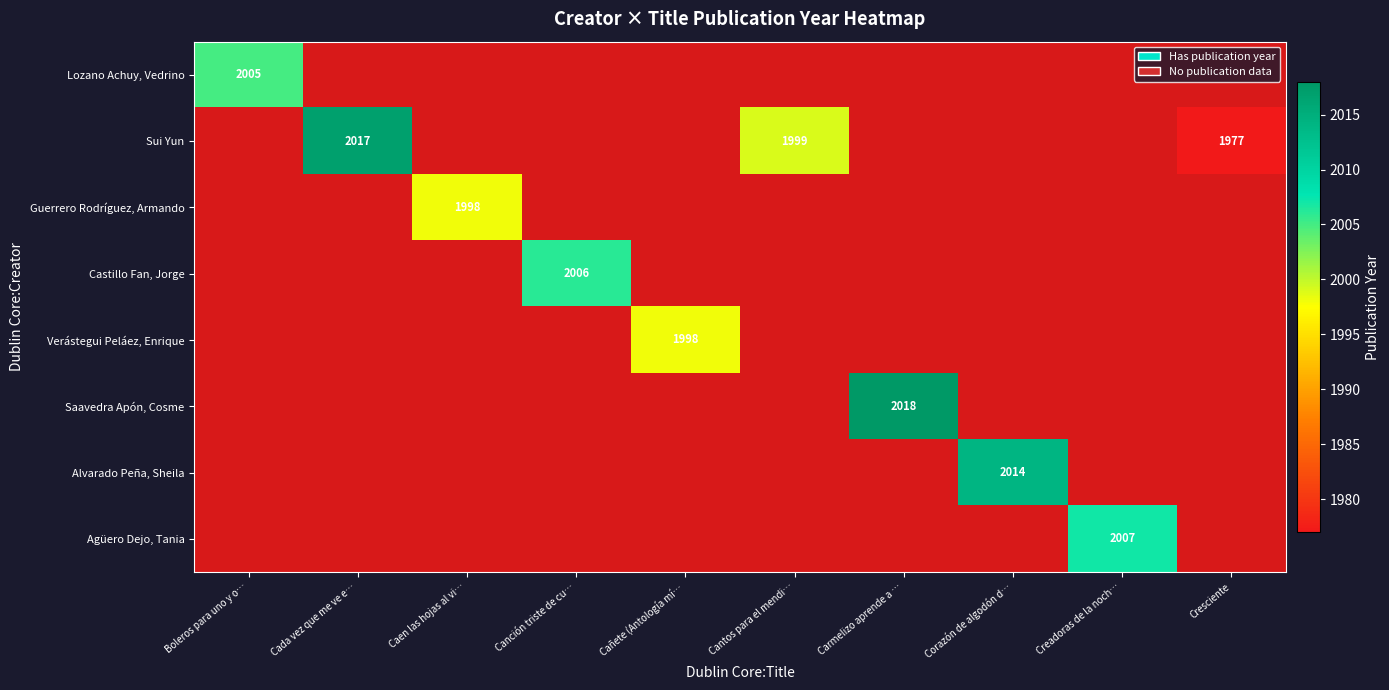

Is the value of Alvarado Peña, Sheila at Boleros para uno y o… greater than the value of Guerrero Rodríguez, Armando at Cañete (Antología mí…?

No